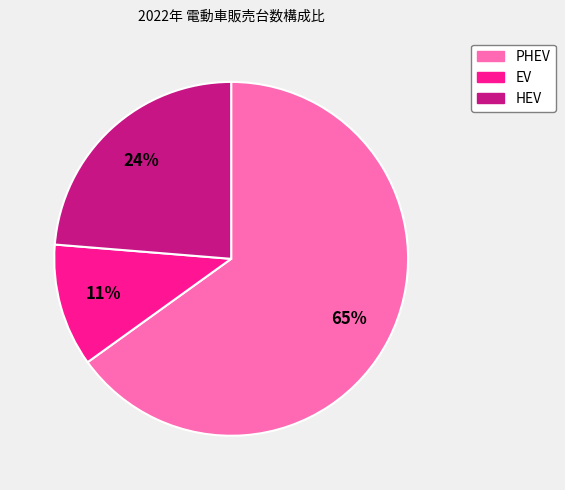

Do EV and HEV together represent more than half of the pie?

No